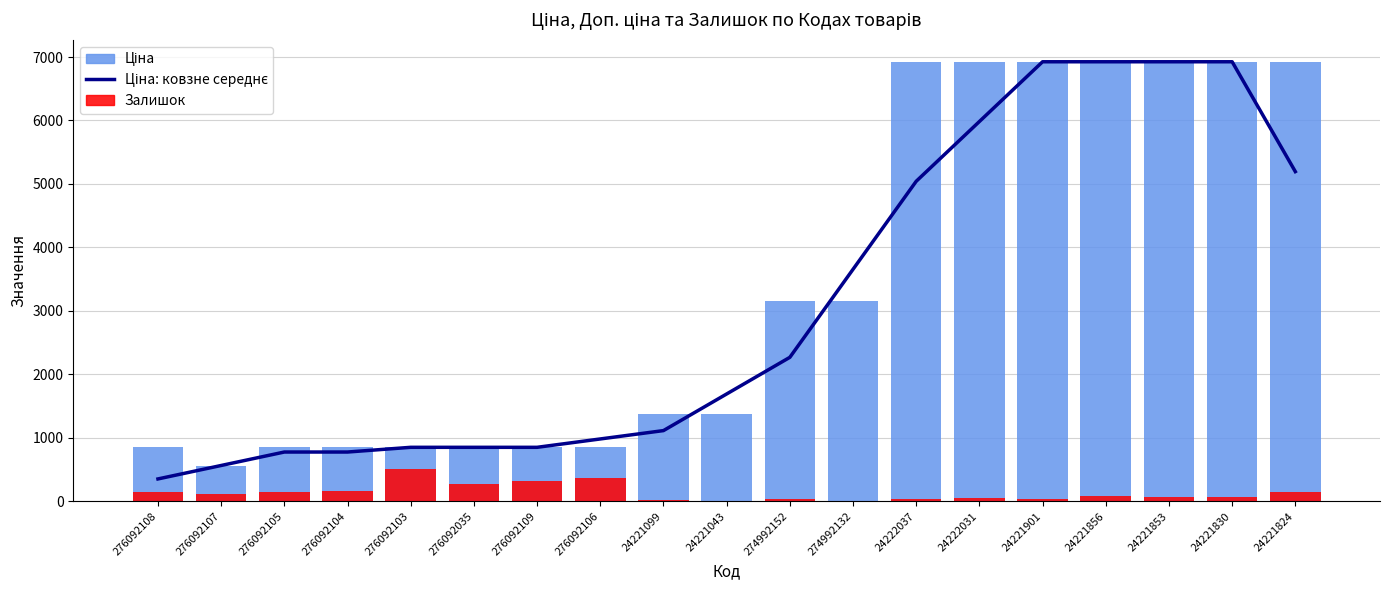

What is the sum of the Ціна: ковзне середнє values at 24222037 and 276092107?

5603.9